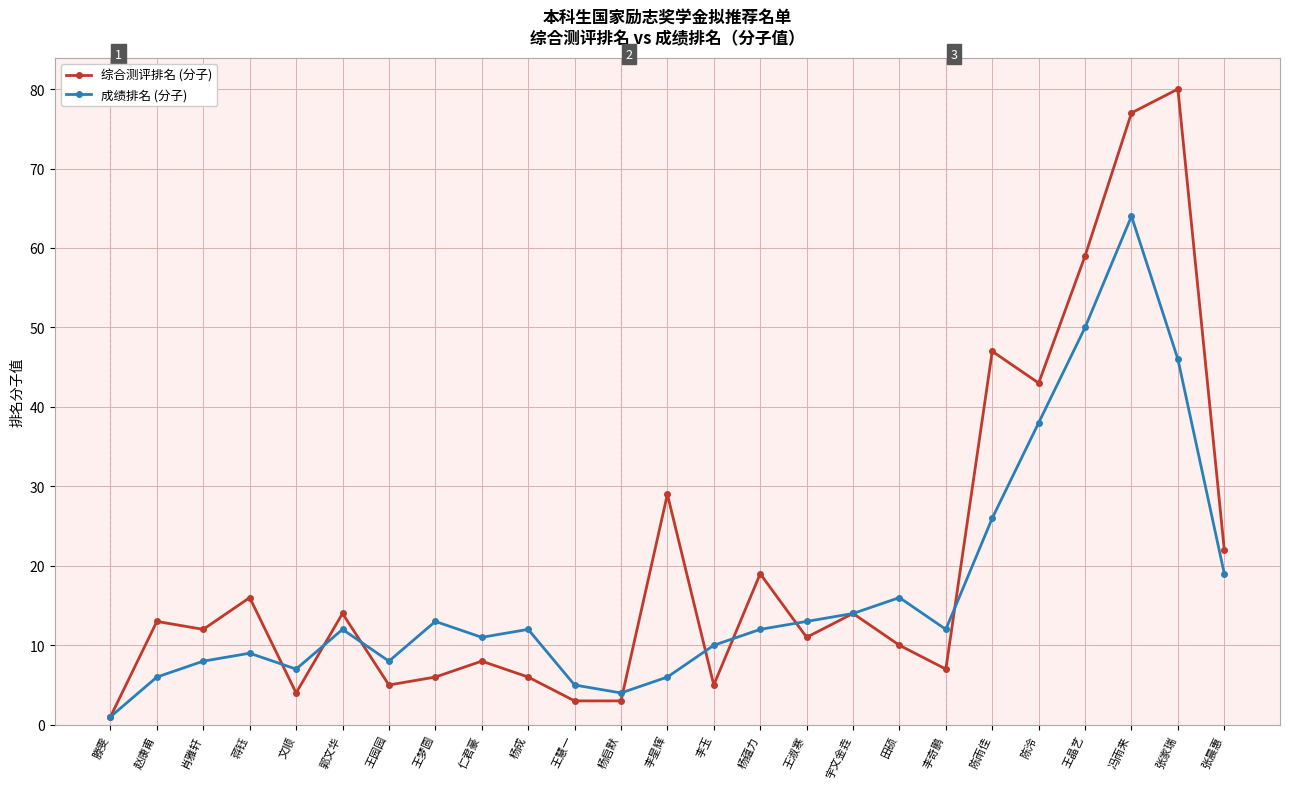

Which series changed the most between 郭文华 and 王梦圆?

综合测评排名 (分子)